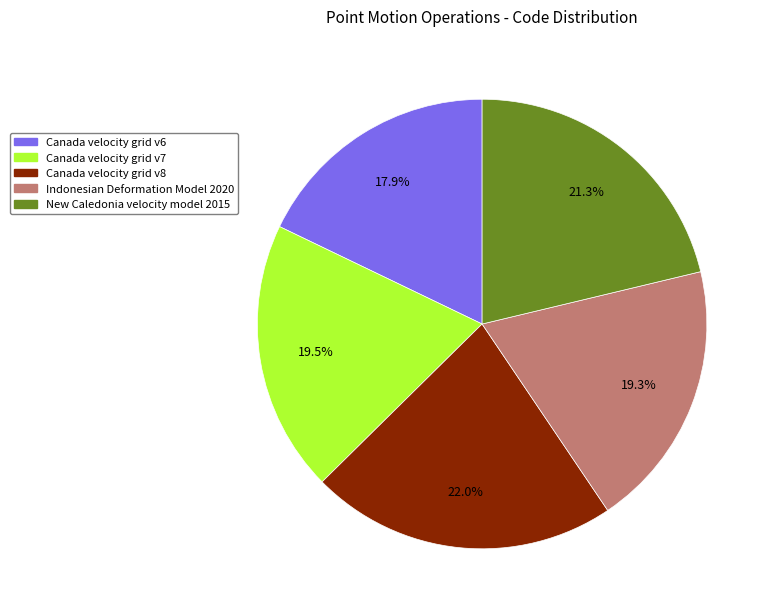

Which slice is the largest?

Canada velocity grid v8